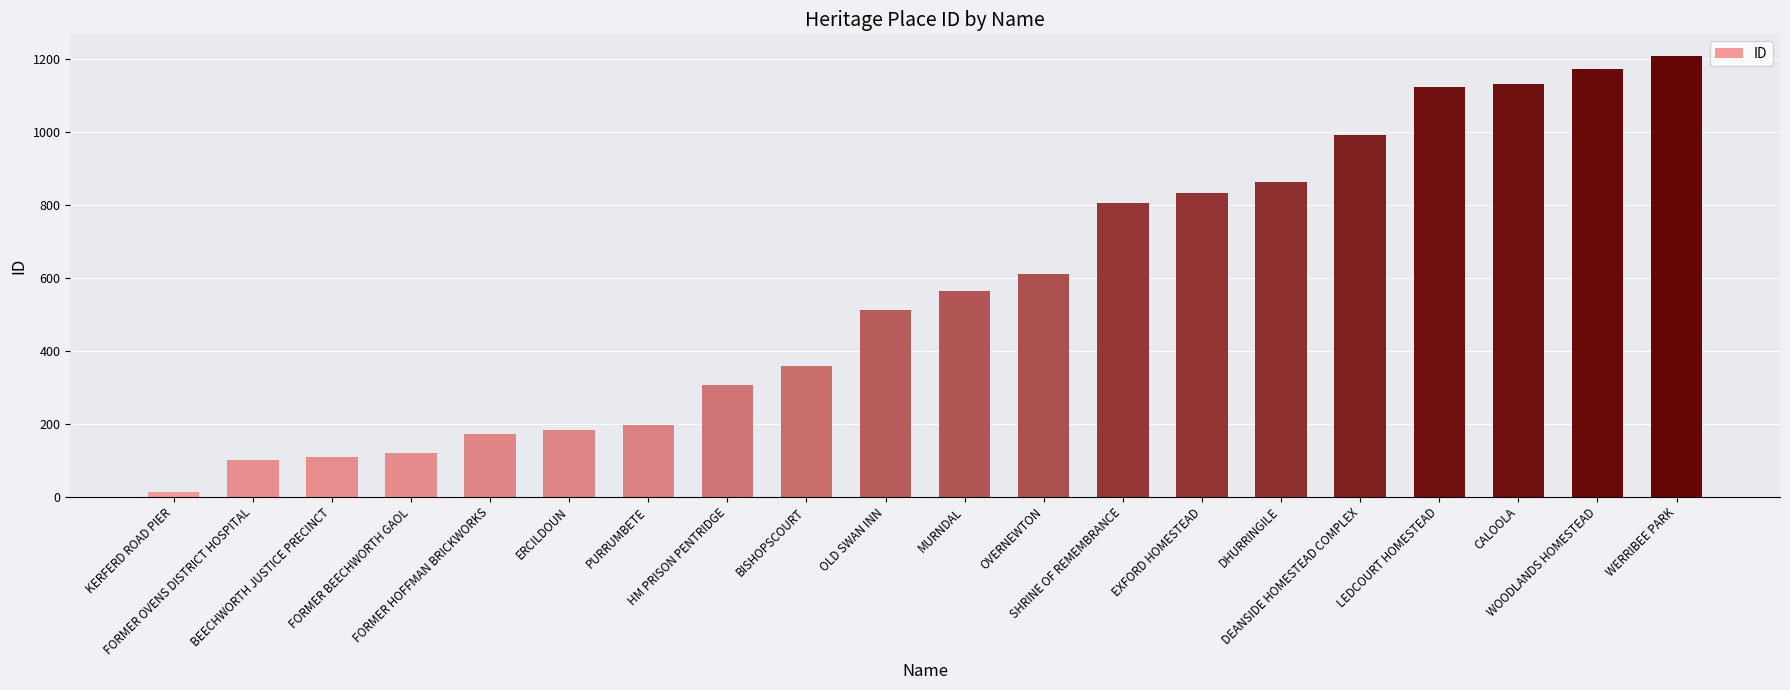

What is the difference between the values at FORMER HOFFMAN BRICKWORKS and KERFERD ROAD PIER?

159